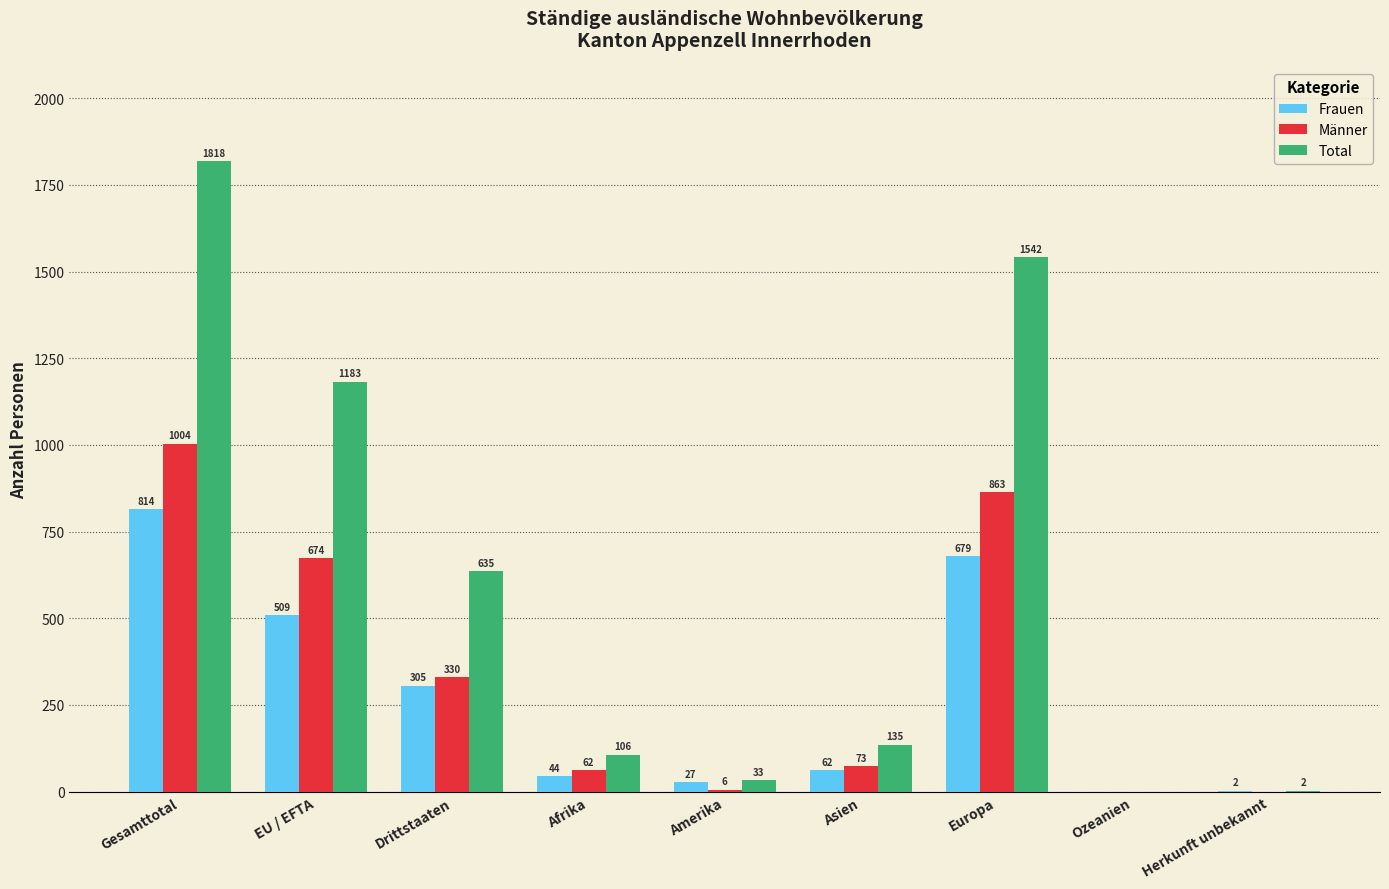

The value of Frauen at Ozeanien is 314. True or false?

False